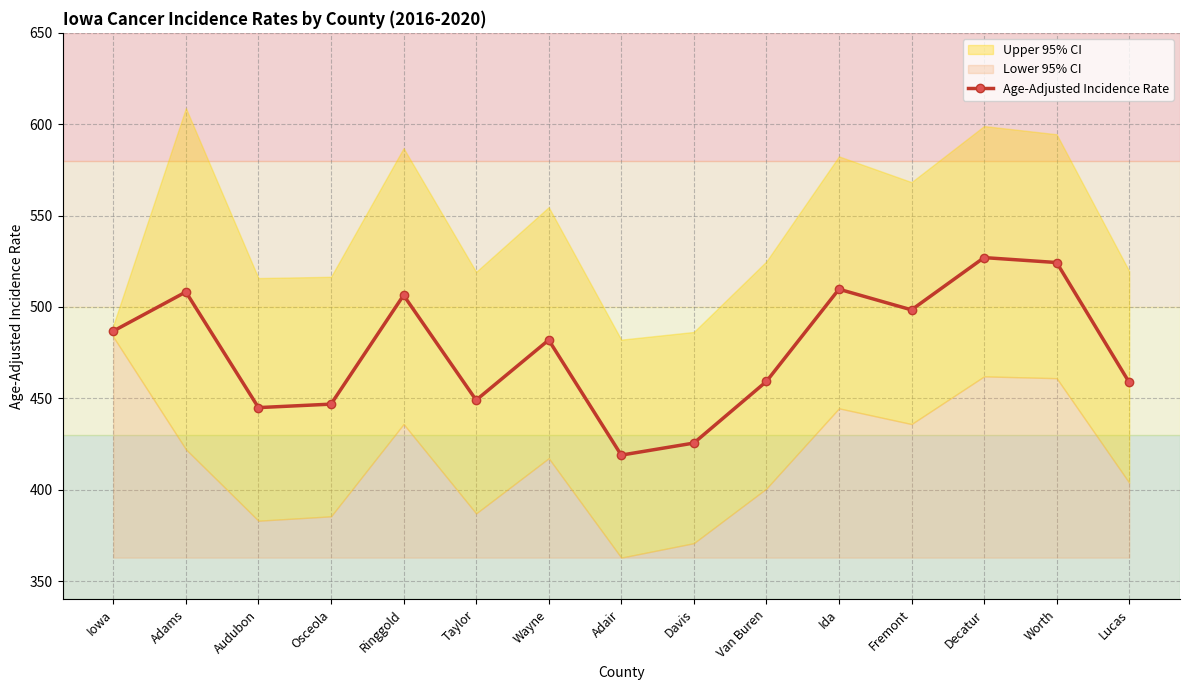

How many points are higher than both their immediate neighbors (excluding endpoints)?

5